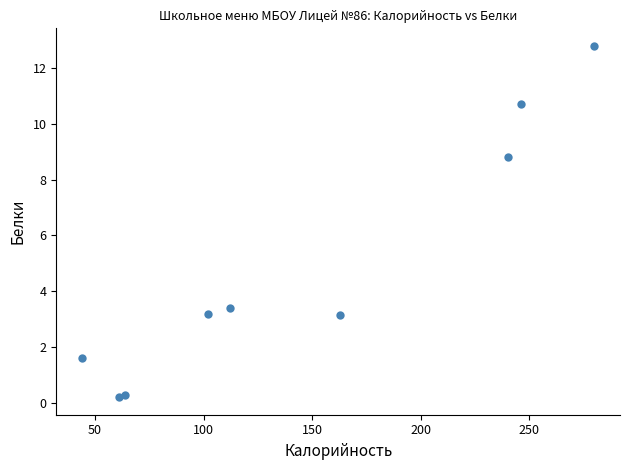

What Y value in the scatter plot is closest to 6?

3.4